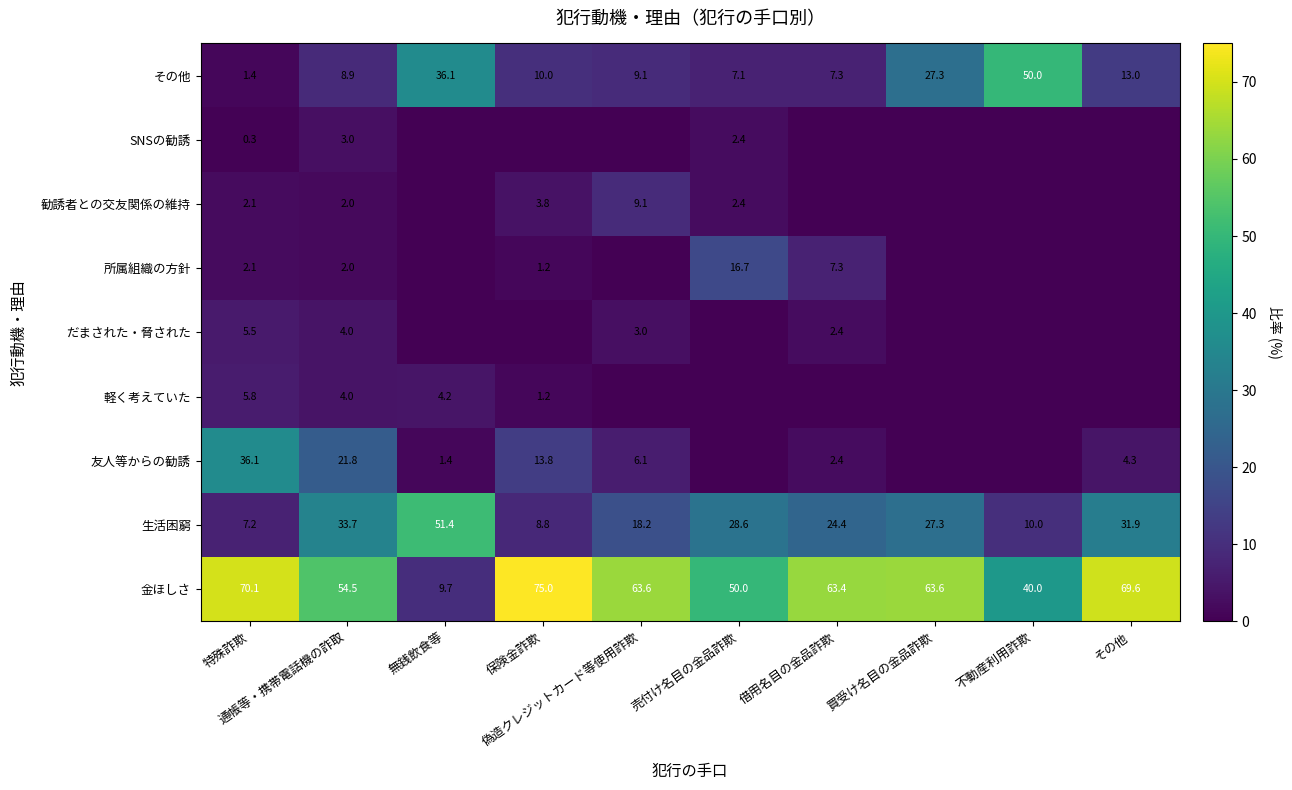

How many data points does each series have?

10